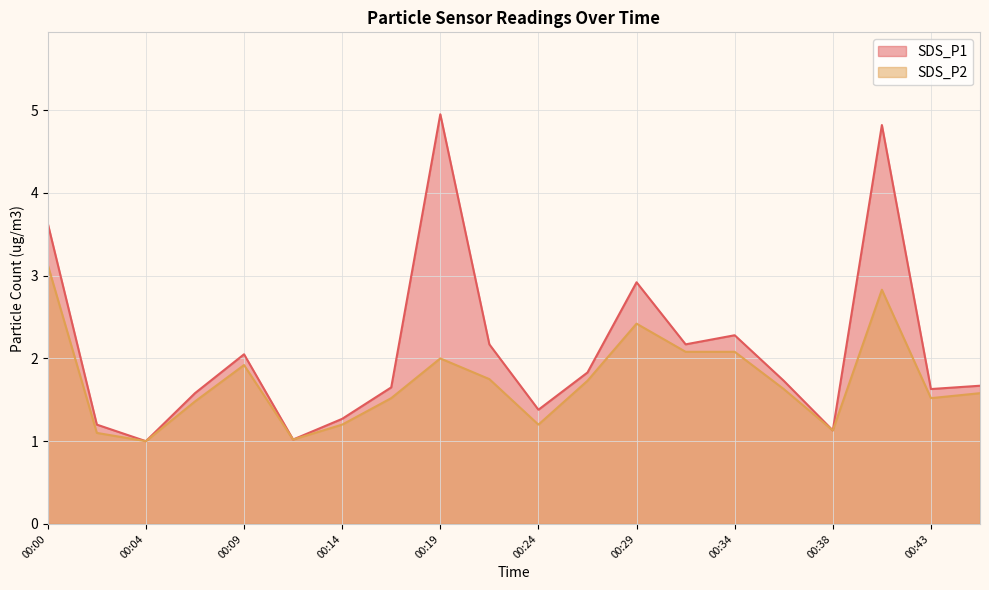

True or false: SDS_P2 and SDS_P1 cross at least once.

False